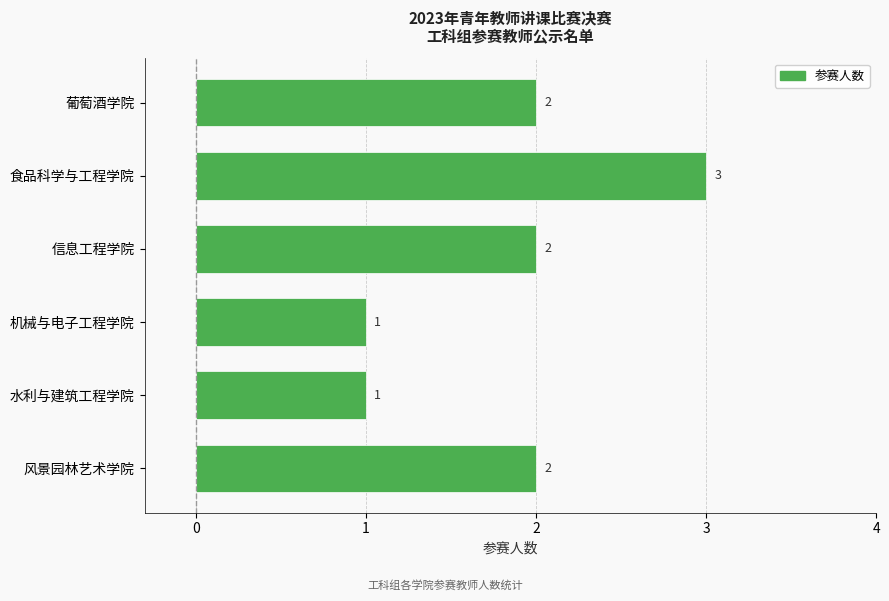

What is the ratio of the value at 风景园林艺术学院 to the value at 信息工程学院?

1.0